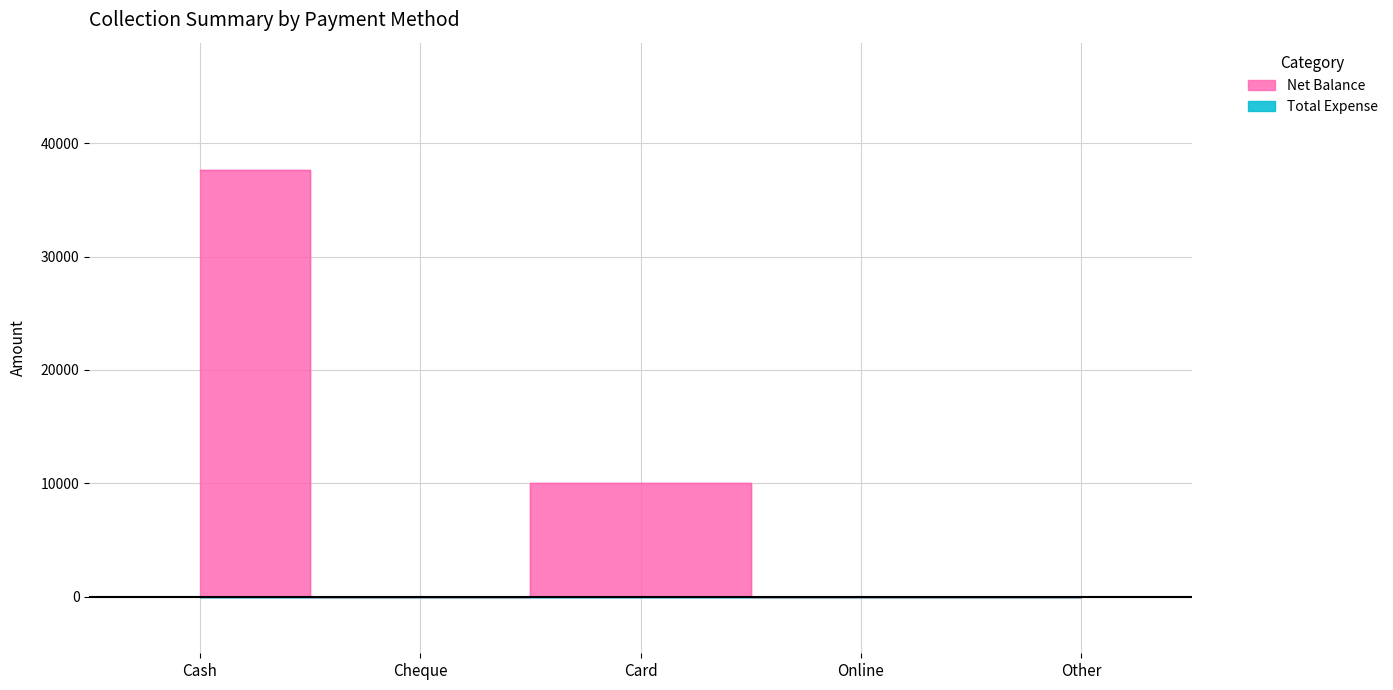

Reading right to left, list all the values displayed in this chart.

0	0	10000	0	37598